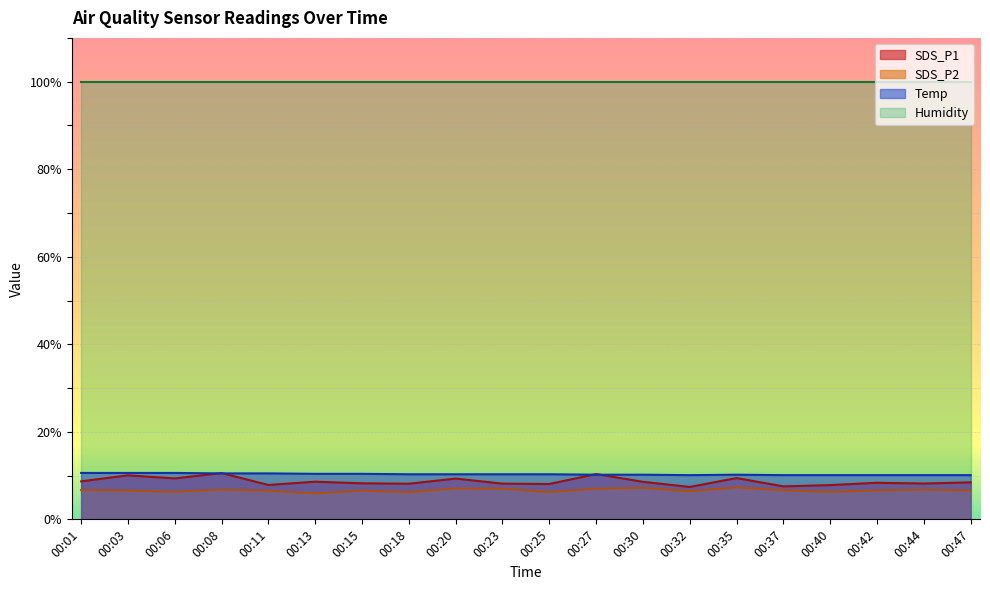

True or false: SDS_P1 and SDS_P2 intersect in this chart.

False